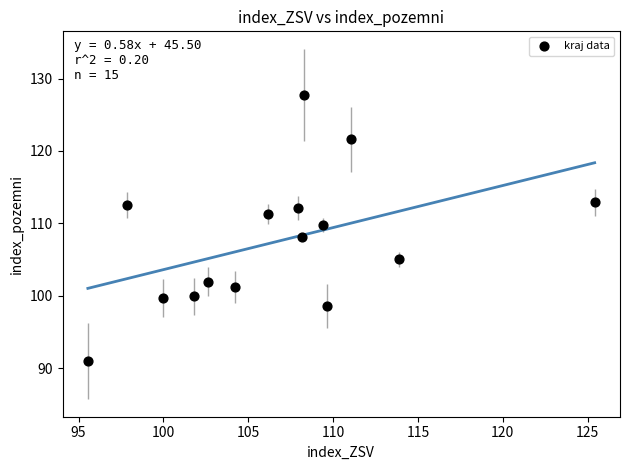

What is the range of X values (max minus min)?

29.9